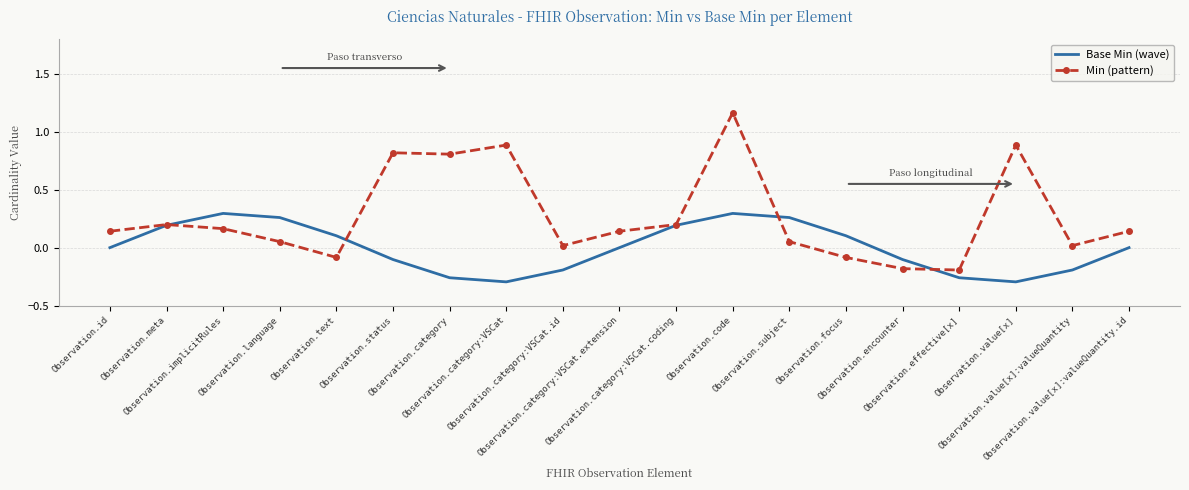

What is the difference between the second highest and minimum values in the Min (pattern) series?

1.1